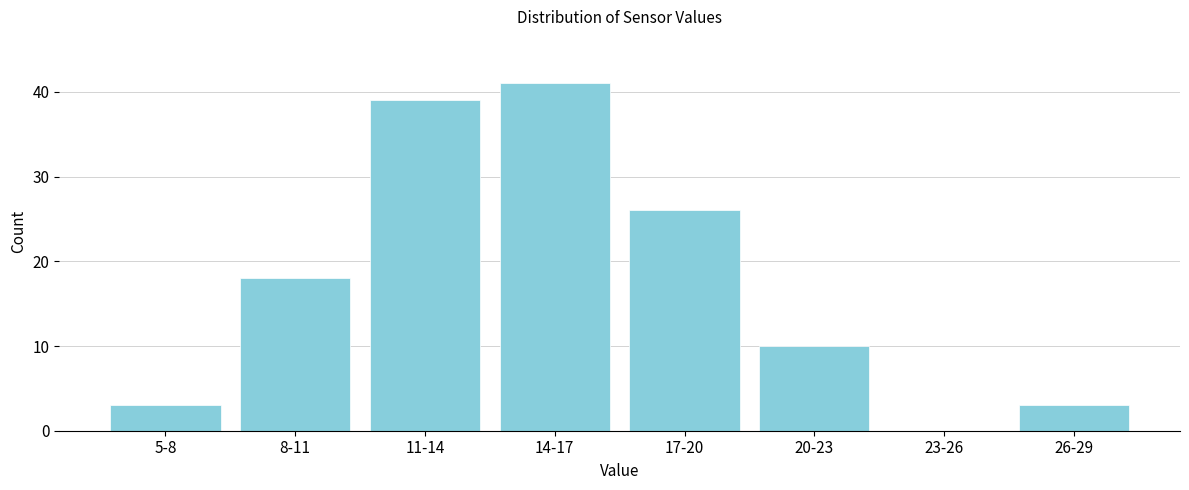

Reading left to right, extract all data points from this chart.

5-8=3	8-11=18	11-14=39	14-17=41	17-20=26	20-23=10	23-26=0	26-29=3